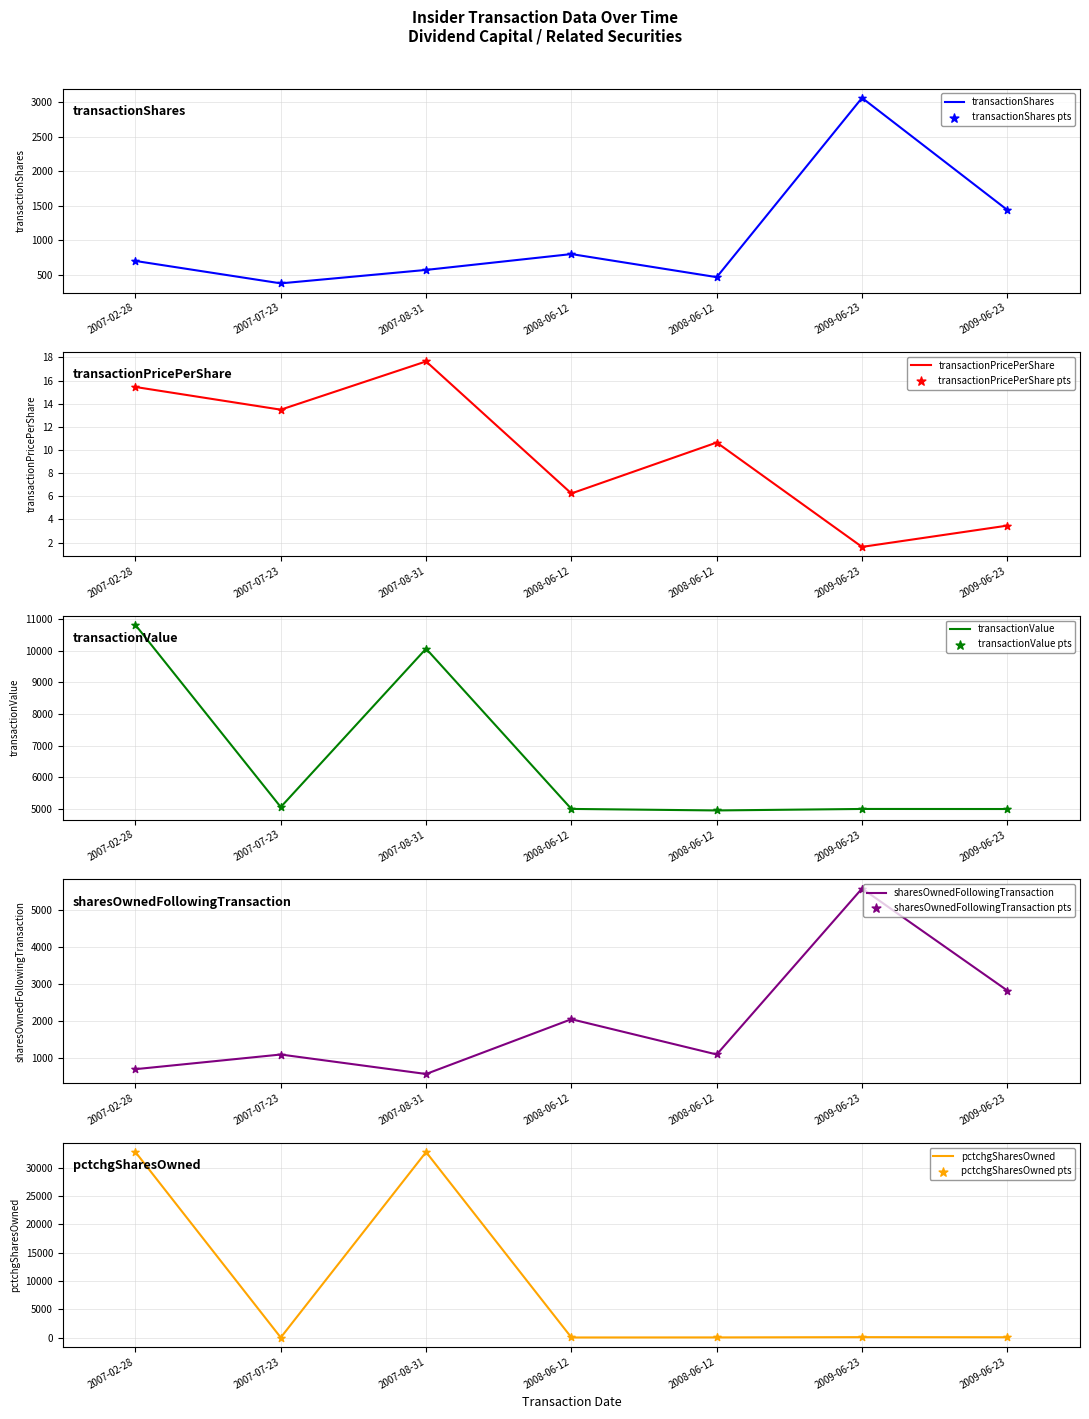

Is the value of transactionShares at 2007-08-31 greater than the value of transactionPricePerShare at 2009-06-23?

Yes